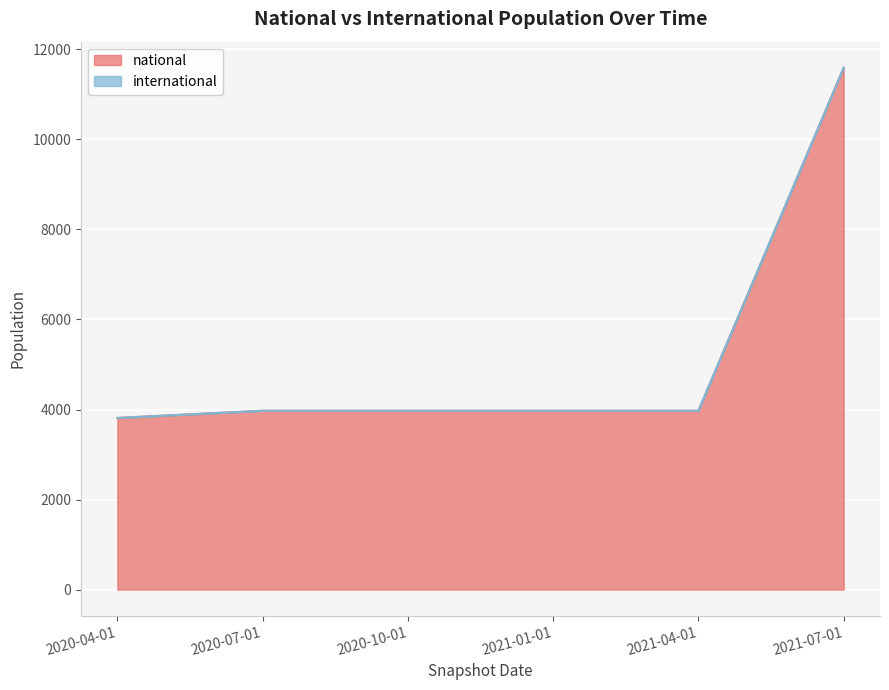

Rank the categories by value from highest to lowest.

2021-07-01, 2020-07-01, 2020-10-01, 2021-01-01, 2021-04-01, 2020-04-01